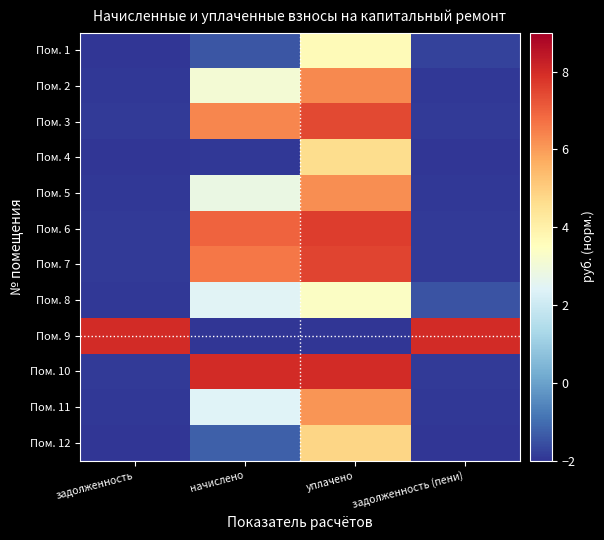

What is the total value across all series at задолженность?

-13.2